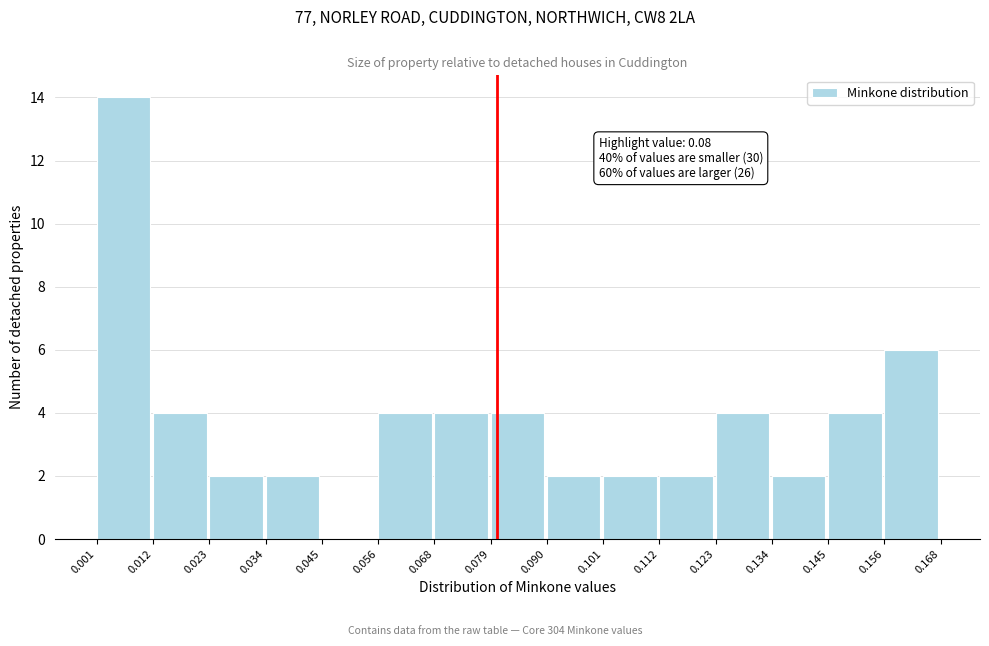

Over which range of the x-axis is the bar tallest?

0.001 to 0.012